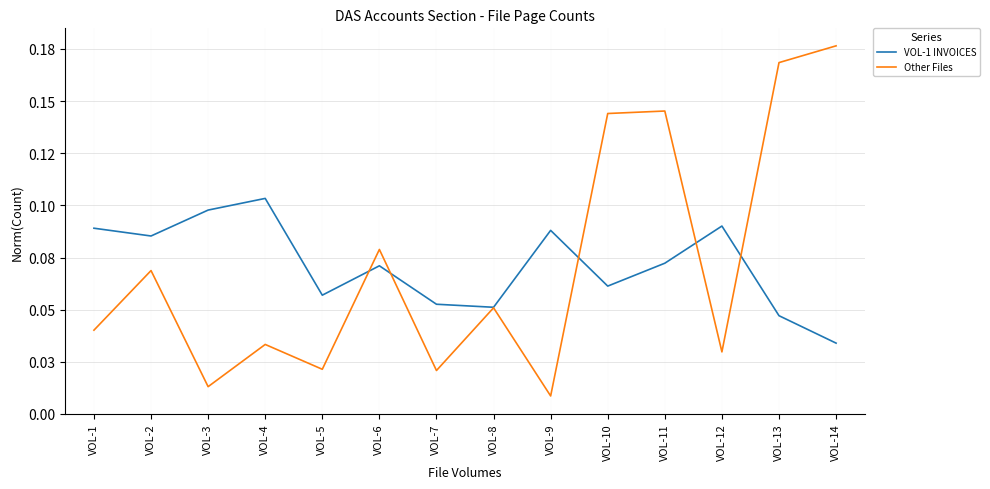

Reading right to left, transcribe all the data shown in this chart.

VOL-1 INVOICES: 0.0	0.0	0.1	0.1	0.1	0.1	0.1	0.1	0.1	0.1	0.1	0.1	0.1	0.1
Other Files: 0.2	0.2	0.0	0.1	0.1	0.0	0.1	0.0	0.1	0.0	0.0	0.0	0.1	0.0